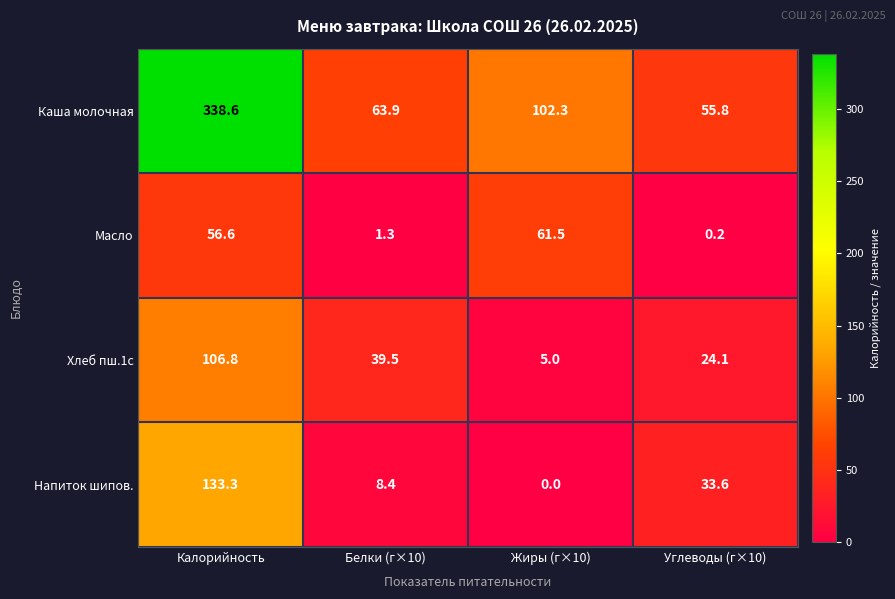

What value does the Каша молочная series have at Калорийность?

338.6